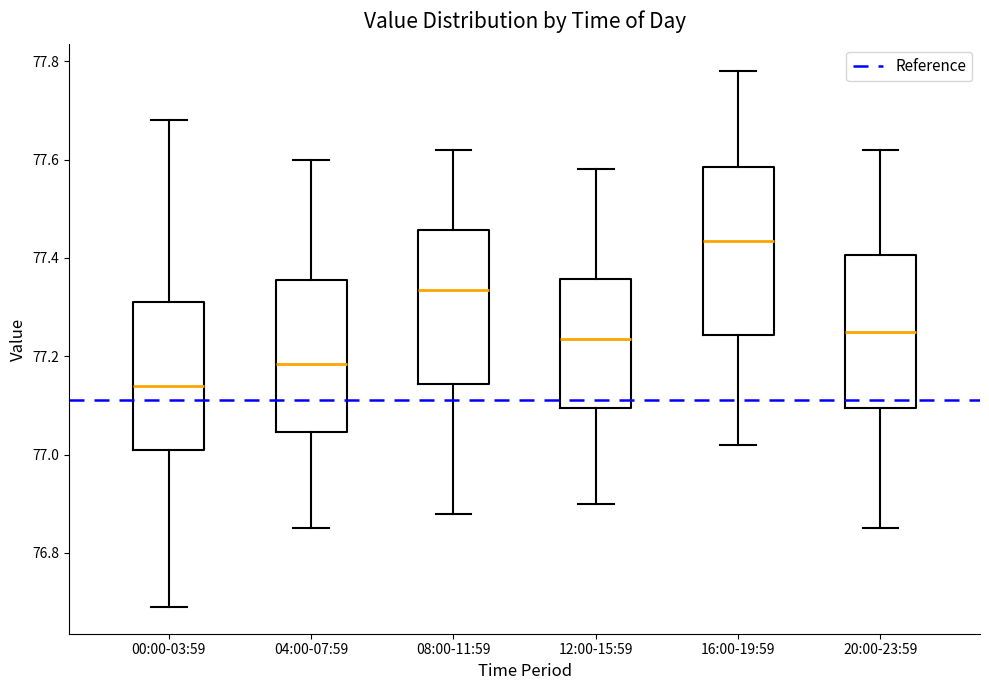

Which box is the tallest, from its lower edge to its upper edge?

16:00-19:59